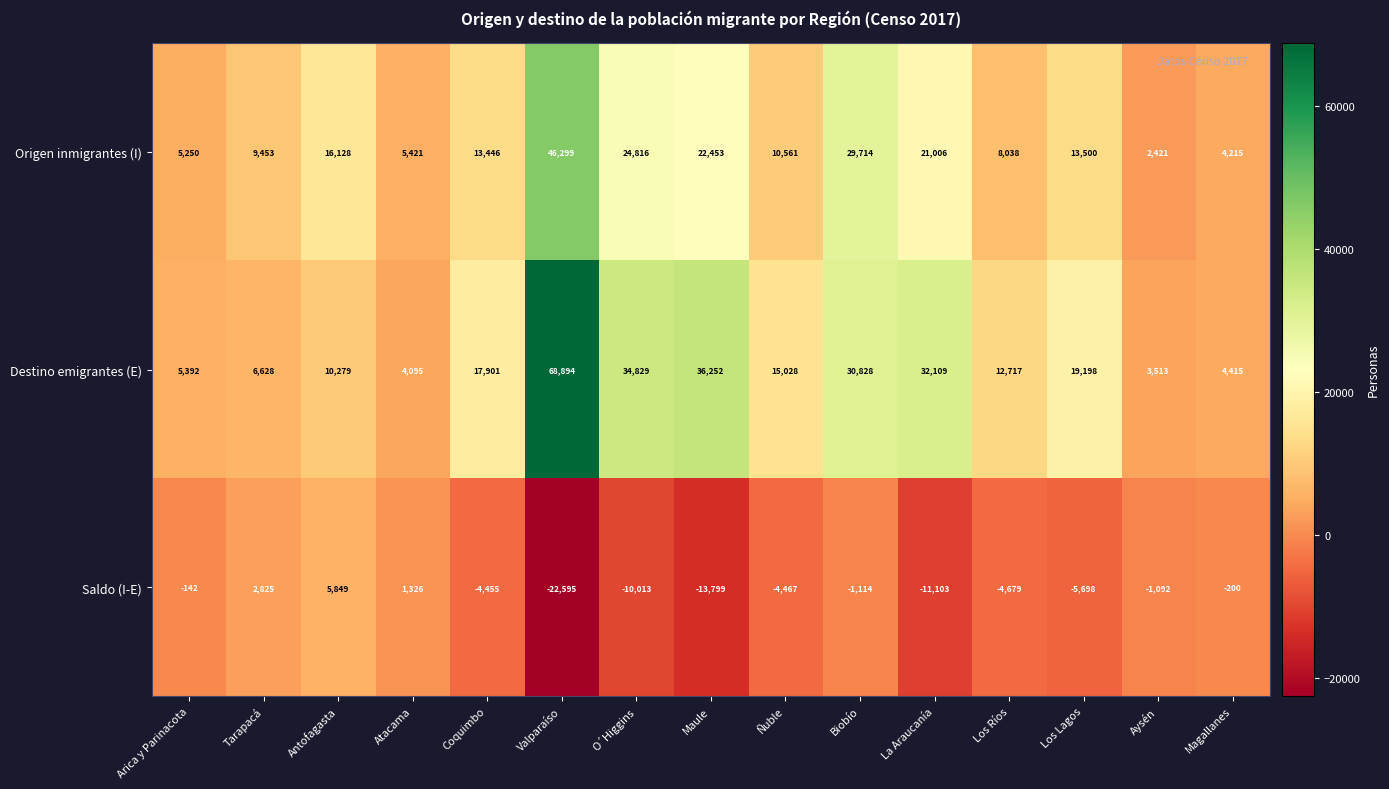

At how many categories does at least one series exceed 17421?

7